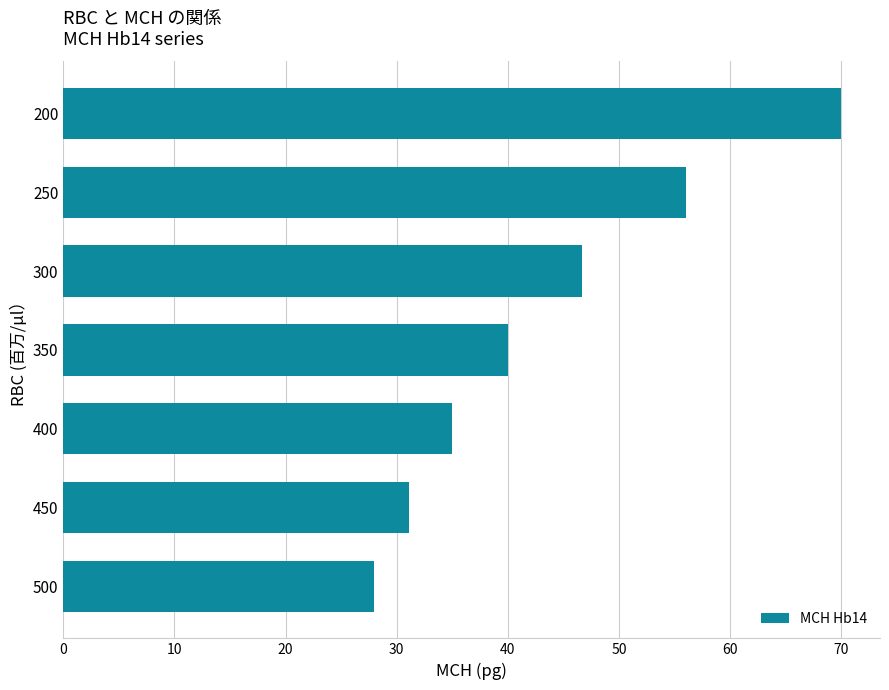

Which has a higher value, 350 or 300?

300